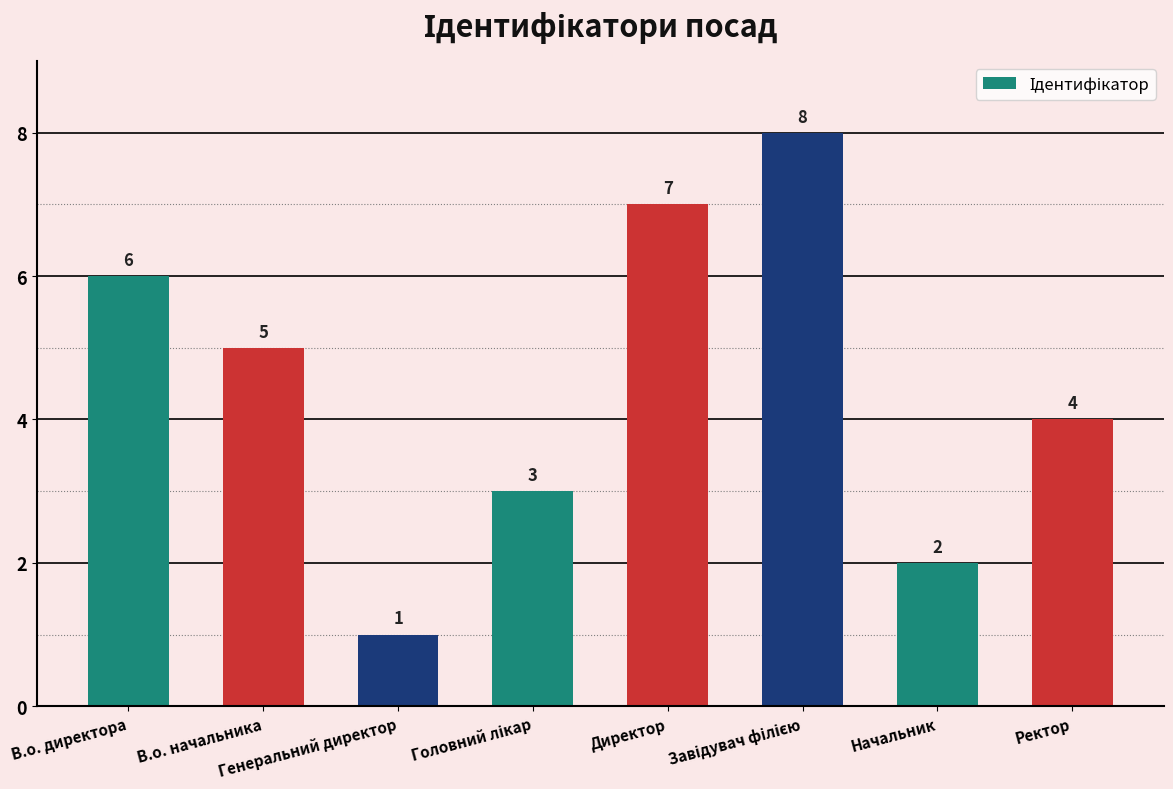

How many values are between 3 and 7?

5